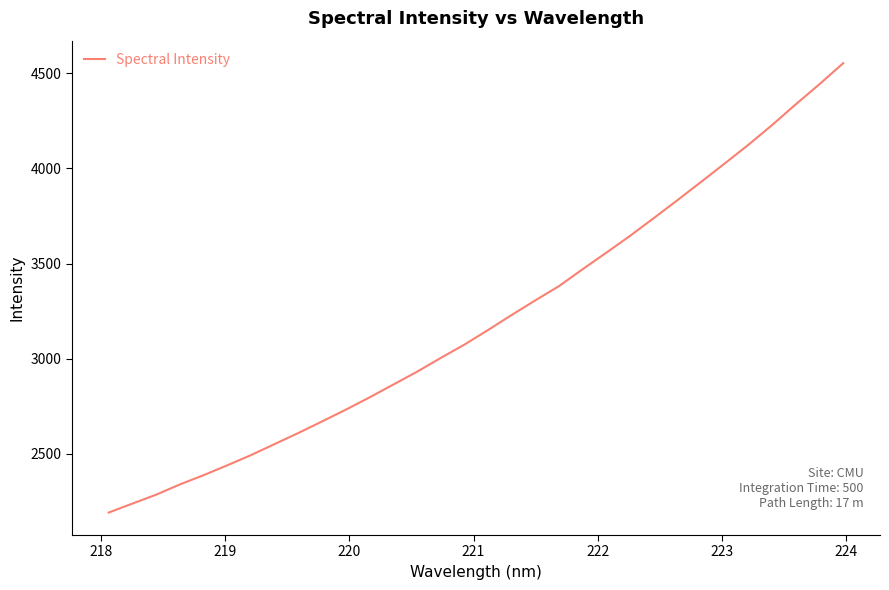

What is the minimum value shown in the chart?

2191.3